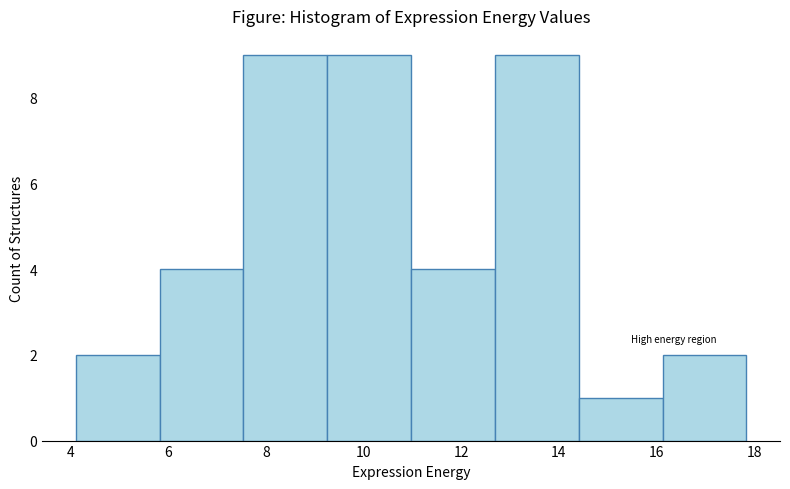

Reading left to right, list every bar in this chart as the range it spans on the x-axis followed by its height. Neither the bar edges nor the heights are printed on the chart, so give them approximately, as read against the axes.

4.2 to 5.8: 2
5.8 to 7.6: 4
7.6 to 9.2: 9
9.2 to 11.0: 9
11.0 to 12.6: 4
12.6 to 14.4: 9
14.4 to 16.2: 1
16.2 to 17.8: 2